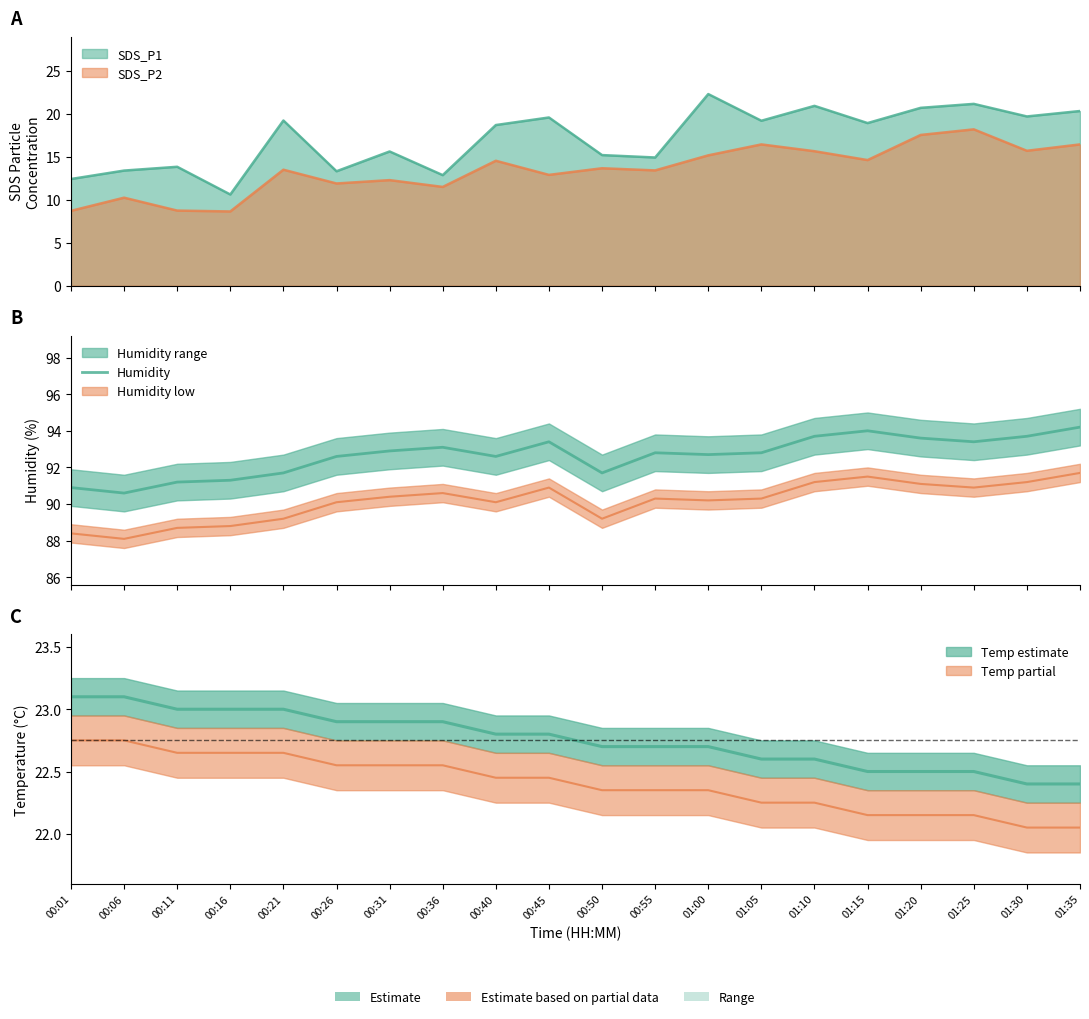

Reading left to right, extract all data points from this chart.

90.9	90.6	91.2	91.3	91.7	92.6	92.9	93.1	92.6	93.4	91.7	92.8	92.7	92.8	93.7	94.0	93.6	93.4	93.7	94.2